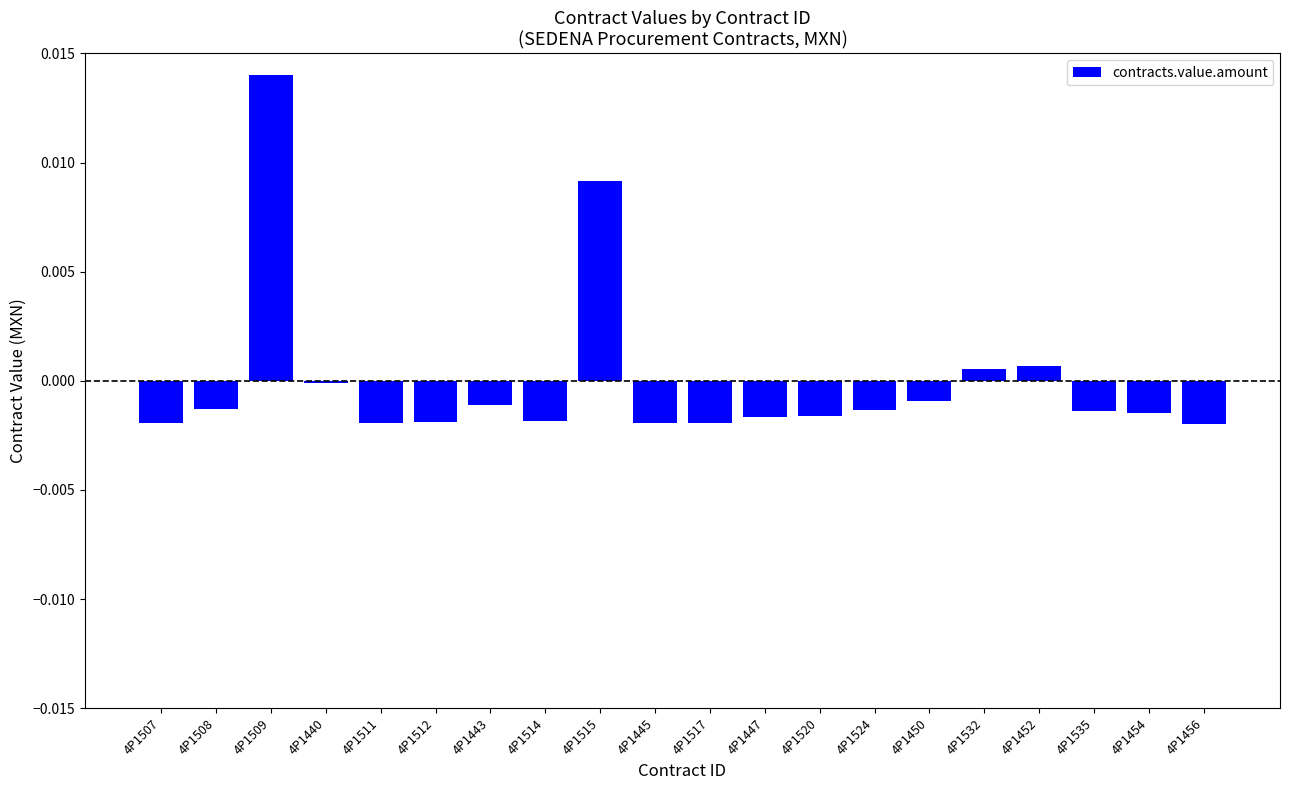

What is the label of the 6th bar from the left?

4P1512